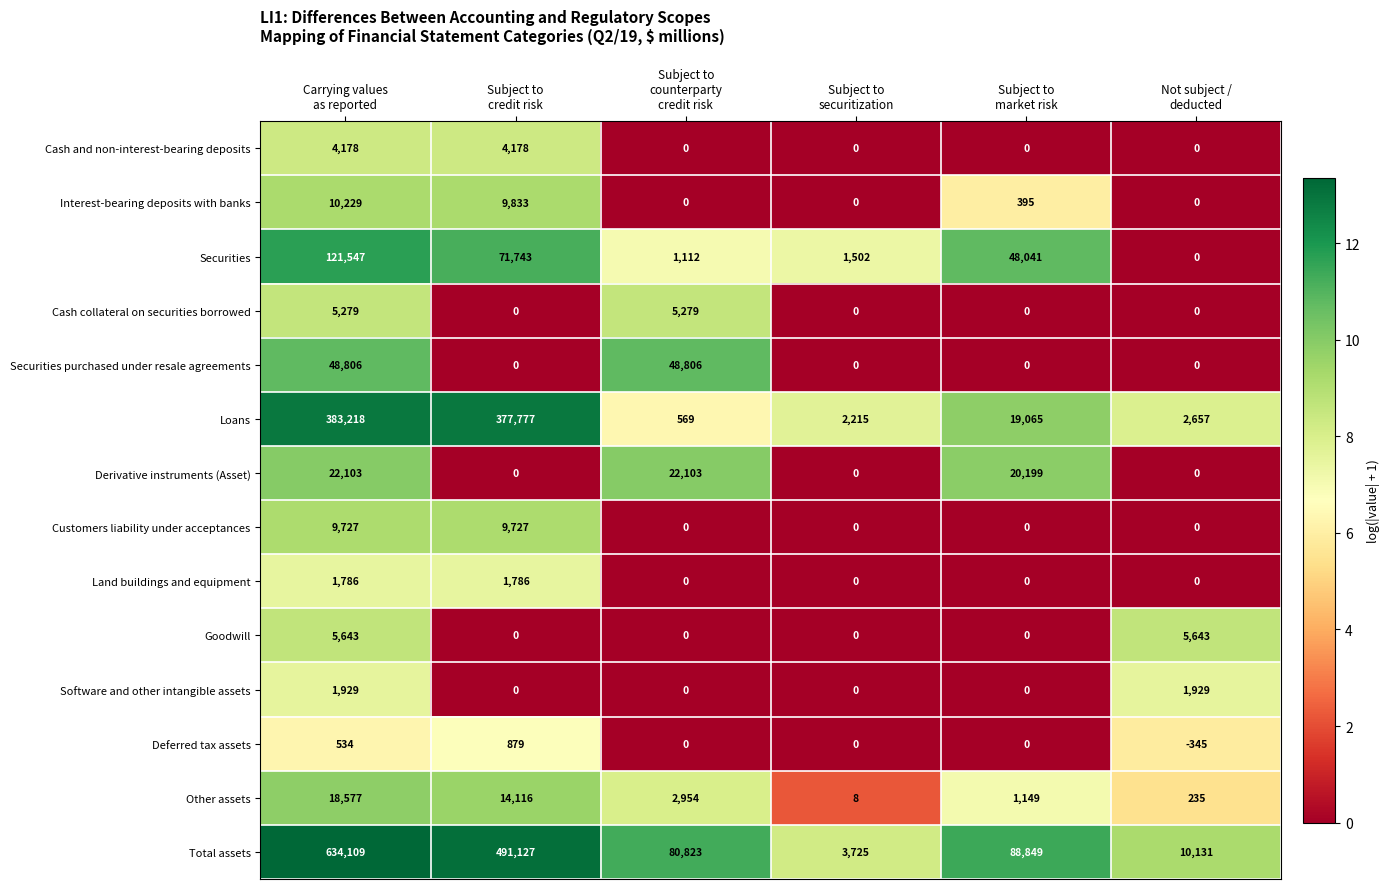

Which series has the largest total across all categories?

Total assets